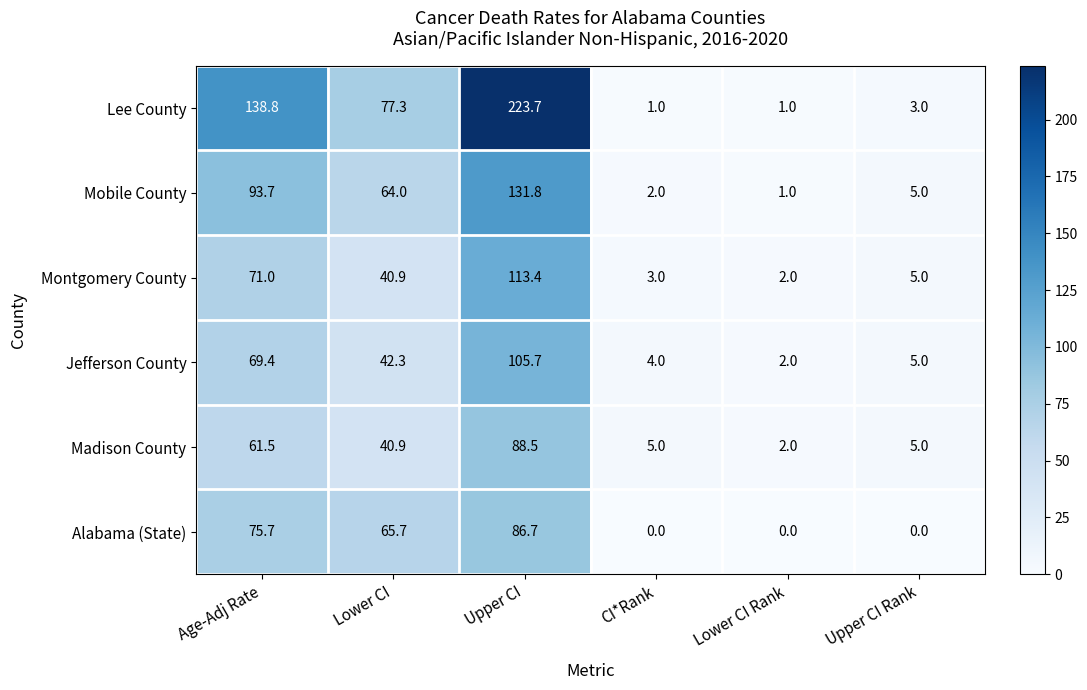

What is the greatest value displayed?

223.7